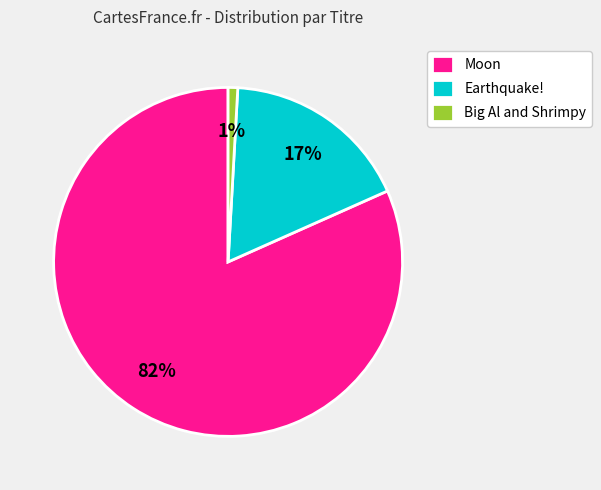

Rank the categories by value from highest to lowest.

Moon, Earthquake!, Big Al and Shrimpy